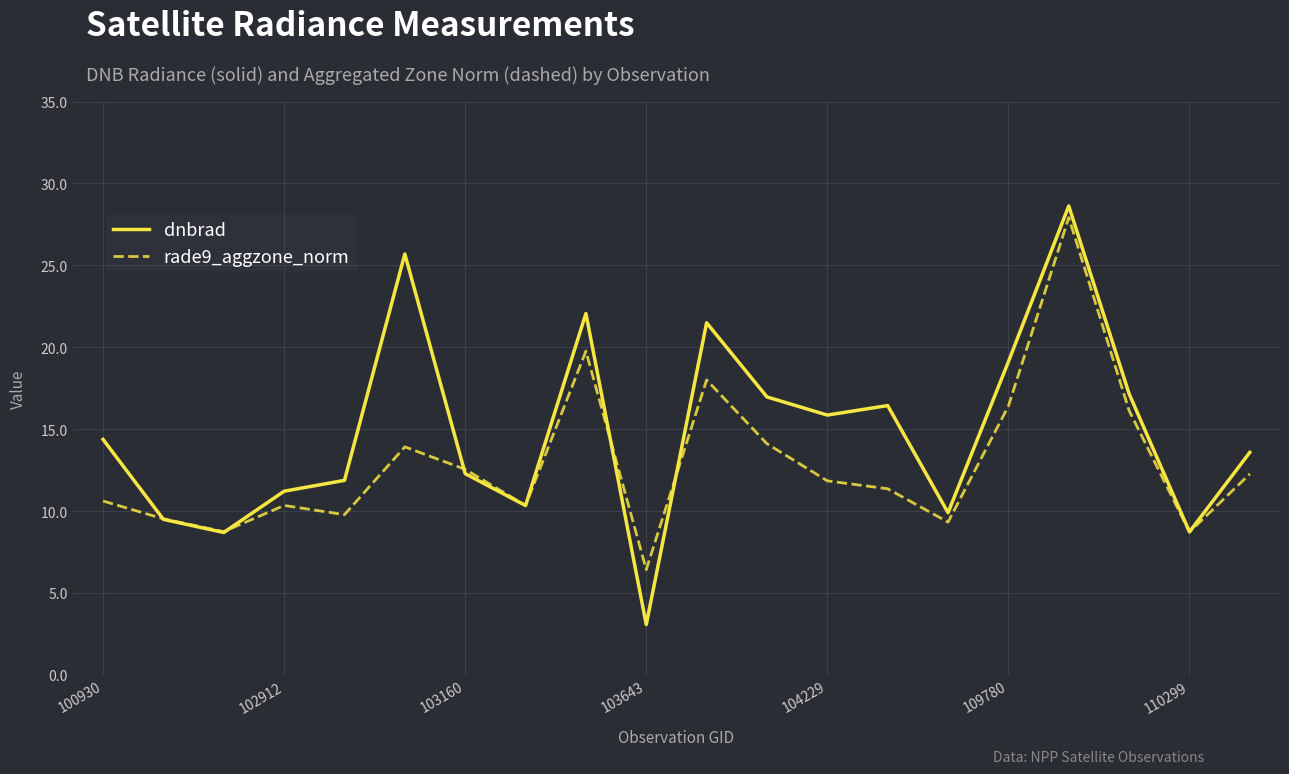

Rank the series by their average value, from lowest to highest.

rade9_aggzone_norm, dnbrad